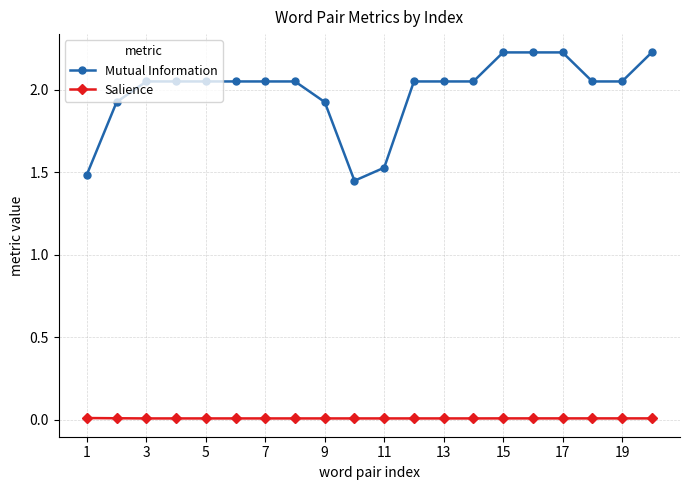

What is the sum of all Salience values?

0.1